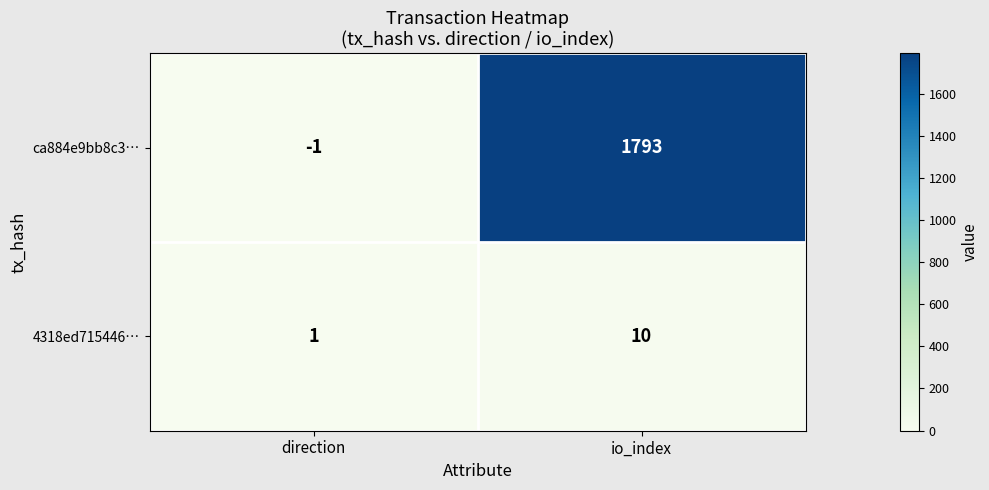

How many series are shown in this chart?

2